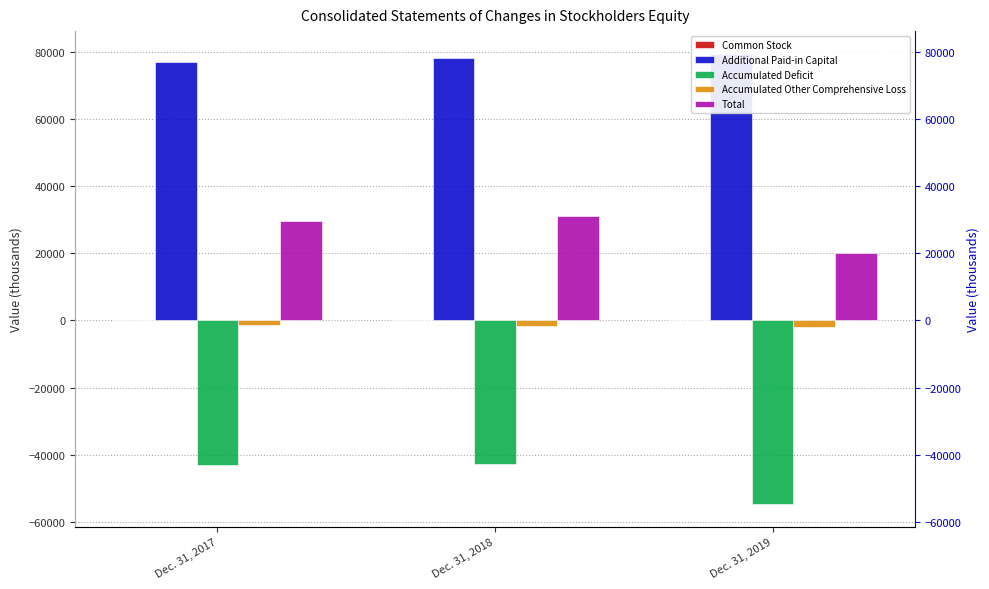

How many Additional Paid-in Capital values are between 76802 and 79400?

3